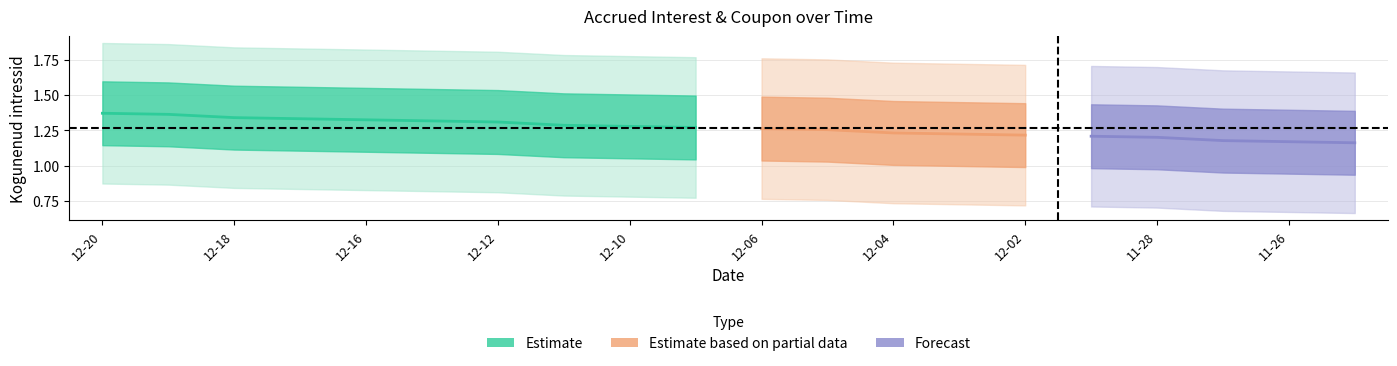

List the labels in order of Kogunenud intressid value, smallest first.

2024-11-25, 2024-11-26, 2024-11-27, 2024-11-28, 2024-11-29, 2024-12-02, 2024-12-03, 2024-12-04, 2024-12-05, 2024-12-06, 2024-12-09, 2024-12-10, 2024-12-11, 2024-12-12, 2024-12-13, 2024-12-16, 2024-12-17, 2024-12-18, 2024-12-19, 2024-12-20